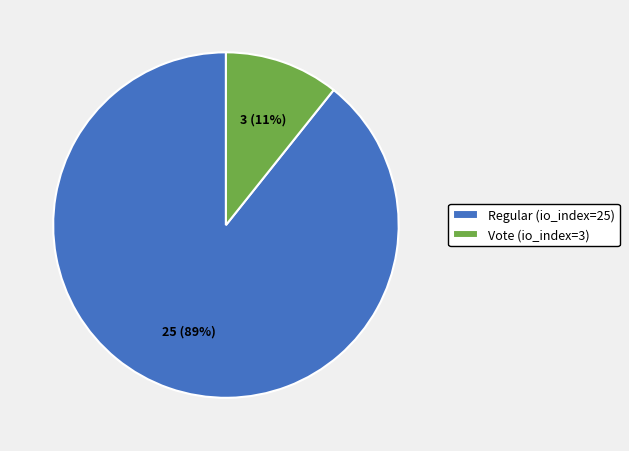

Is it true that Regular (io_index=25) is 89% of the pie?

True